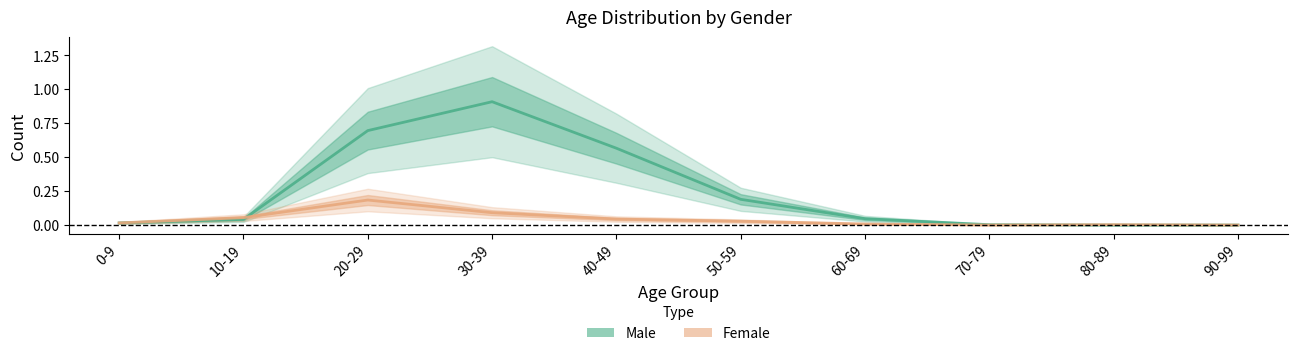

What are all the series names shown in the legend?

Male, Female